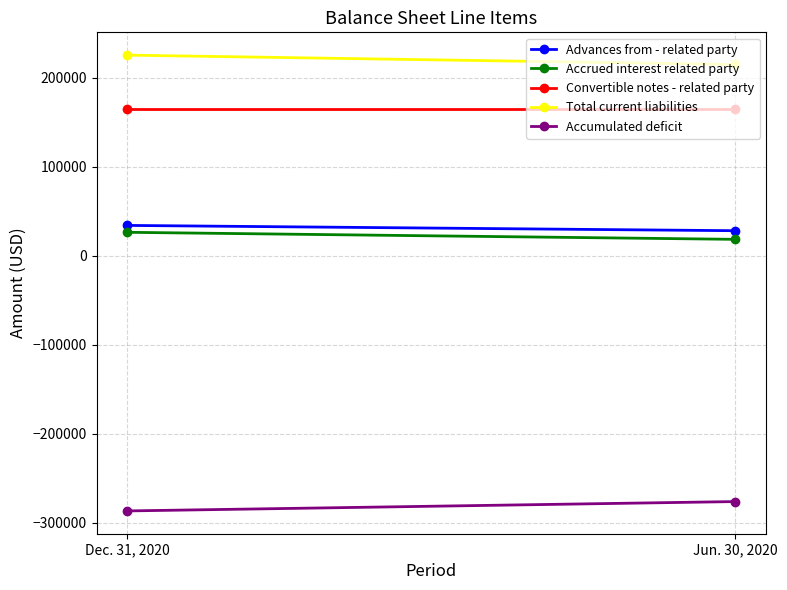

At which category does the chart reach its peak across all series?

Dec. 31, 2020